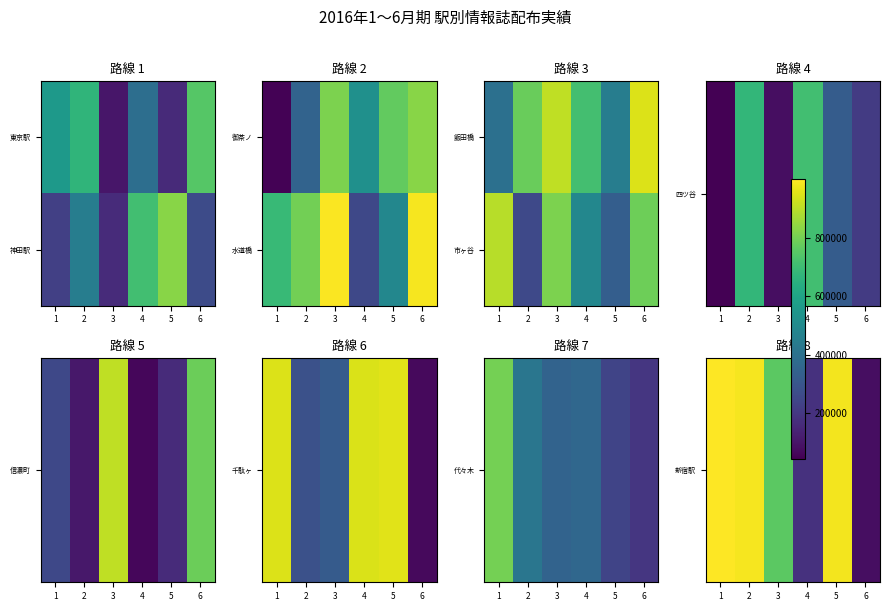

The 市ヶ谷 series shows 484600 at 4. True or false?

True